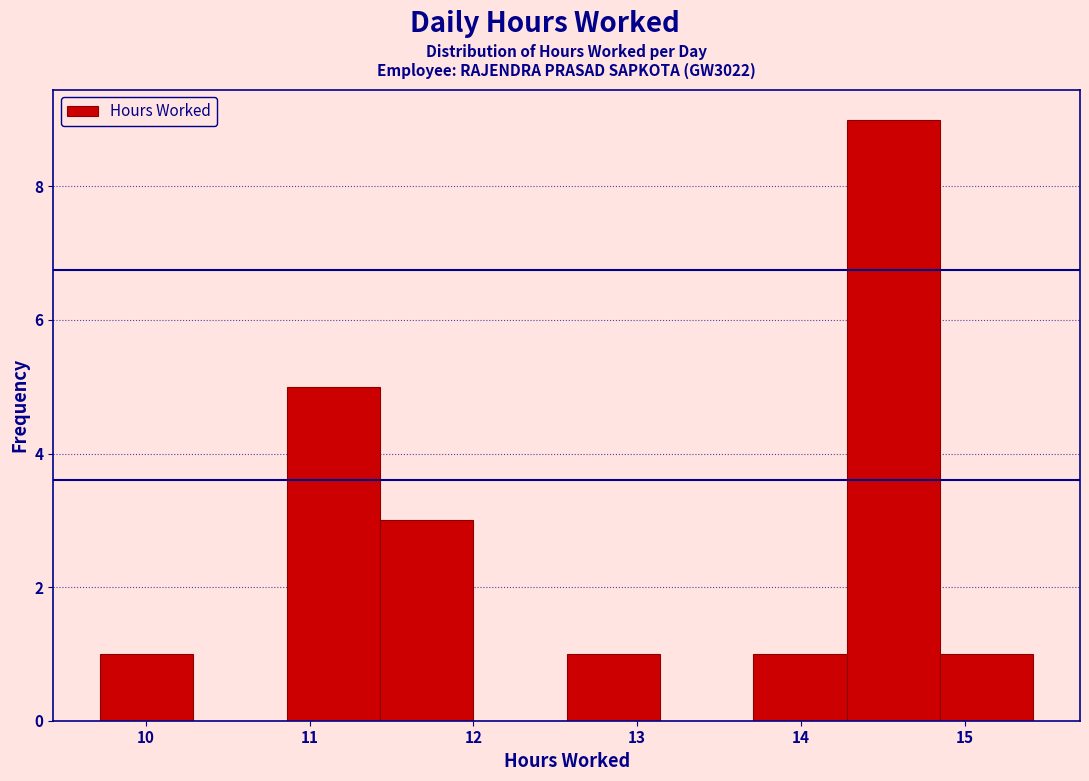

What is the height of the bar covering 10.86 to 11.43 on the x-axis? Neither the bar edges nor the heights are printed on the chart, so give them approximately, as read against the axes.

5